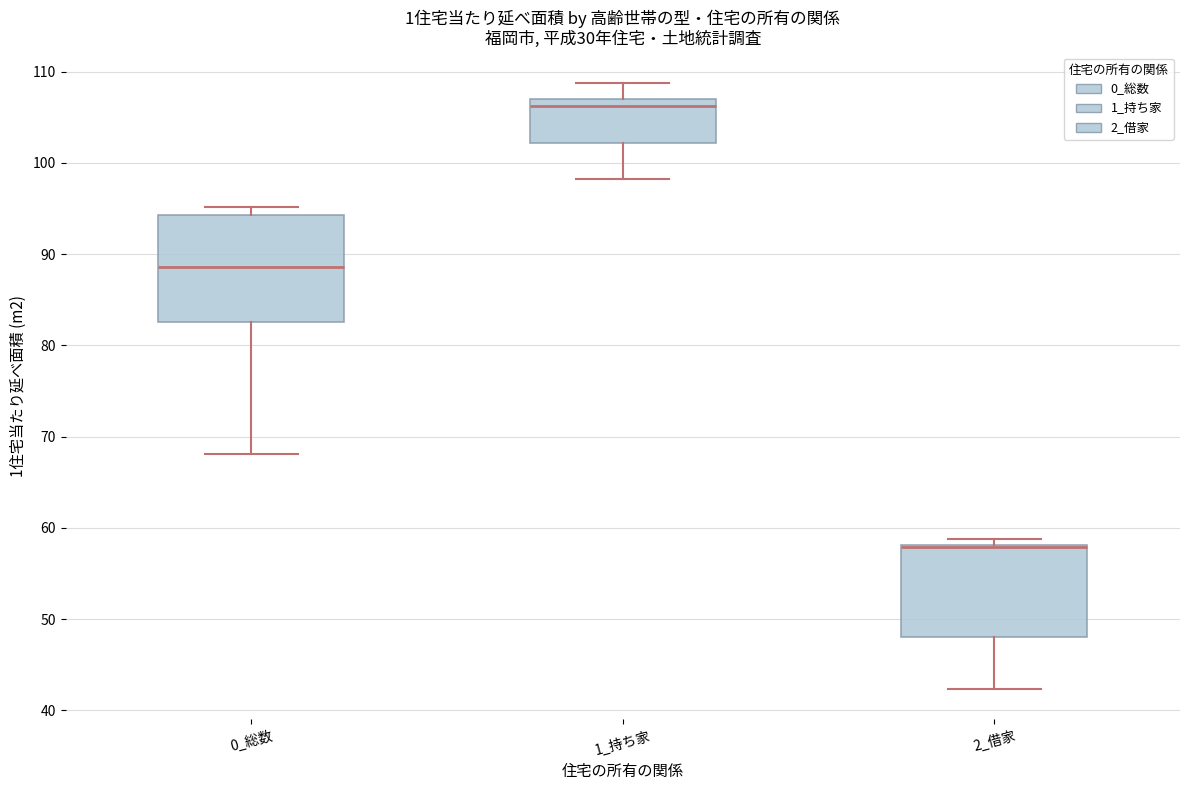

Where does the lower whisker of the box for 2_借家 end on the y-axis? The values are not printed on the chart, so give them approximately, as read against the axis.

42